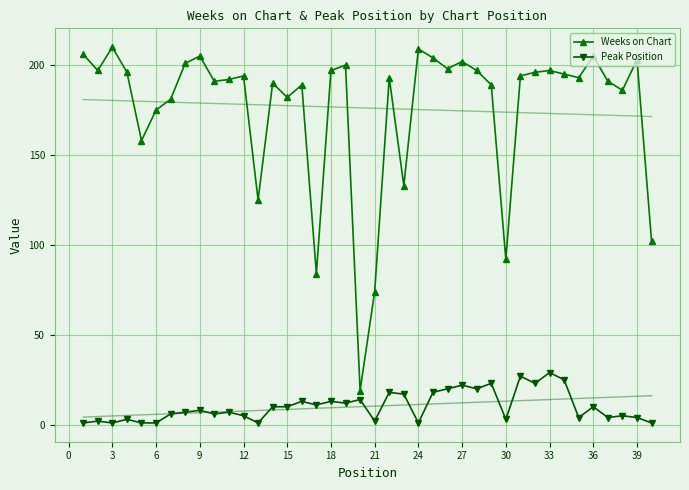

What is the value of the Weeks on Chart point at the 23rd from the left?

133